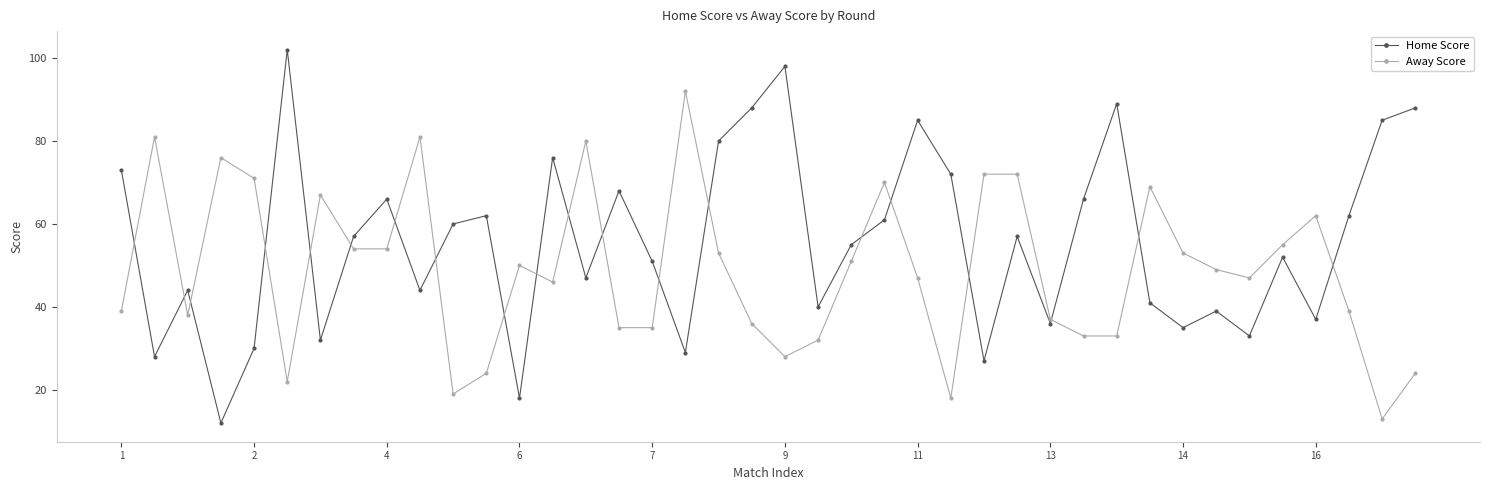

Which series has the widest spread of values?

Home Score